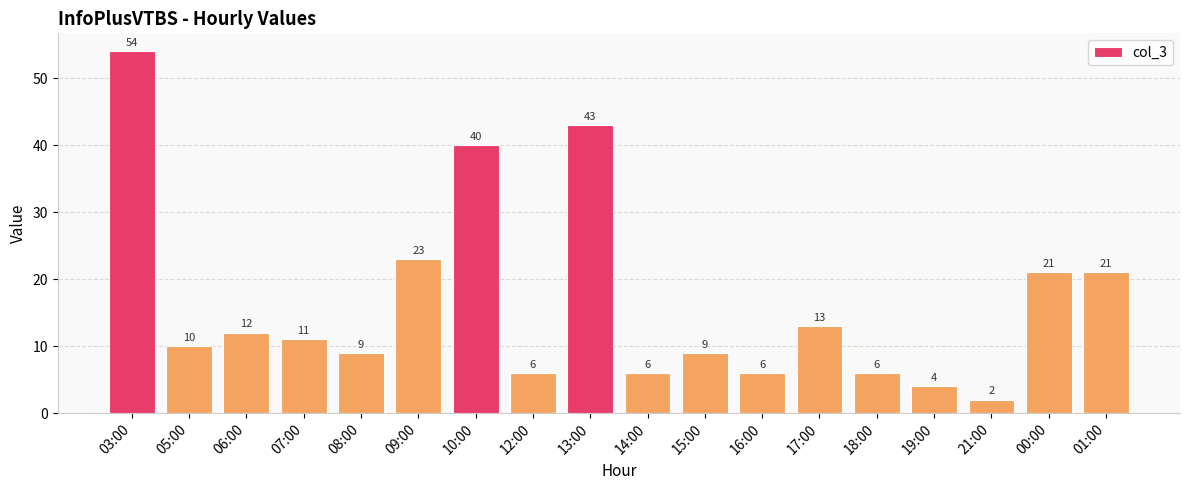

What is the average value?

16